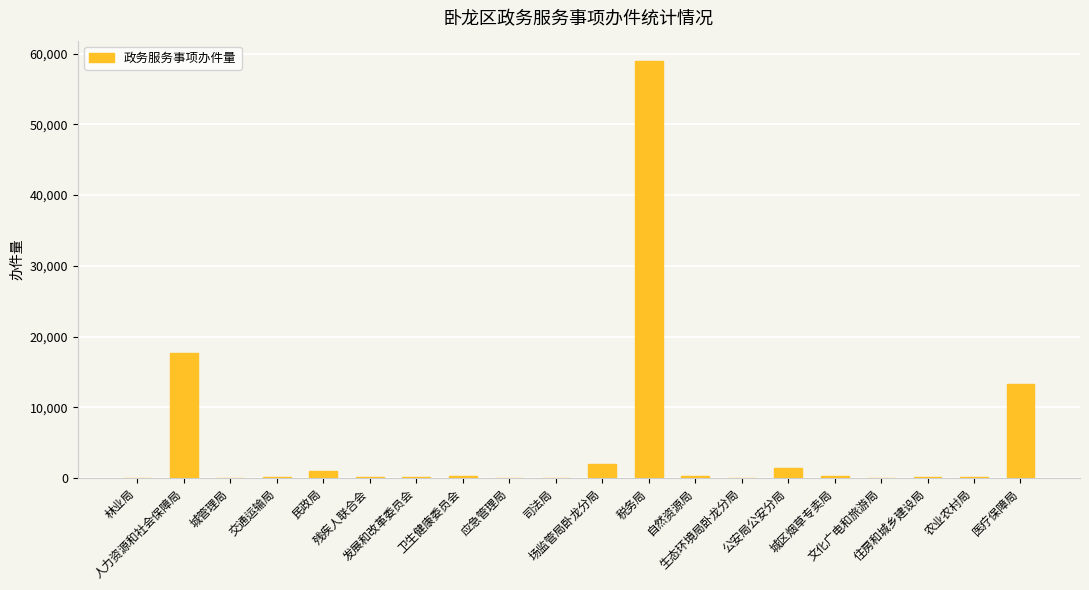

What is the maximum value shown in the chart?

58877